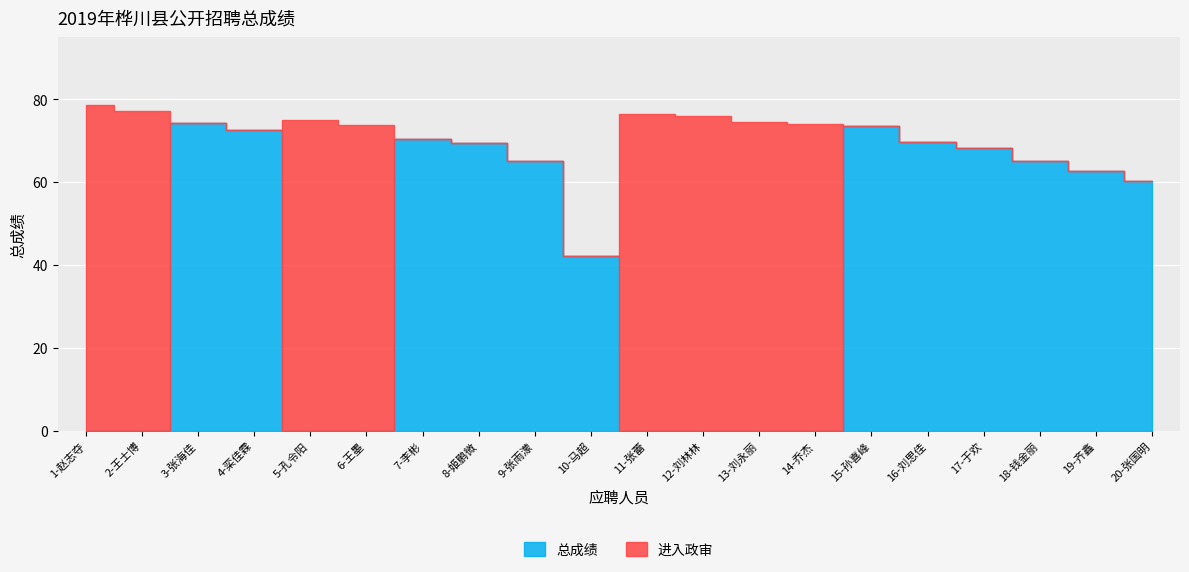

Is it true that 总成绩 equals 44.6 at 4-栾佳霖?

False